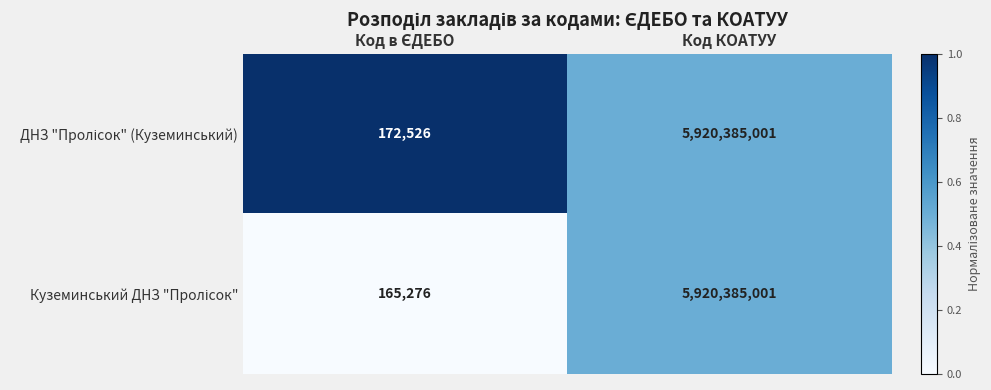

At which category is the sum across all series the highest?

Код КОАТУУ